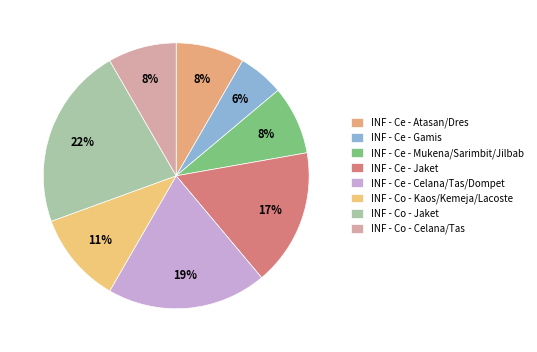

What percentage is the INF - Co - Kaos/Kemeja/Lacoste slice, to the nearest percent?

11%